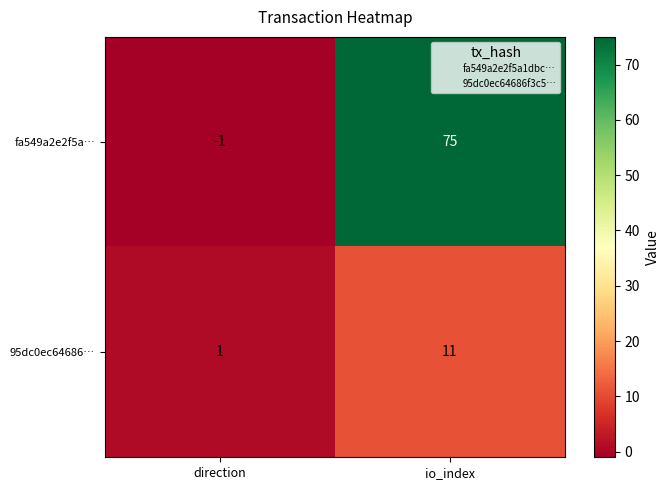

The value of fa549a2e2f5a… at direction is 0. True or false?

False